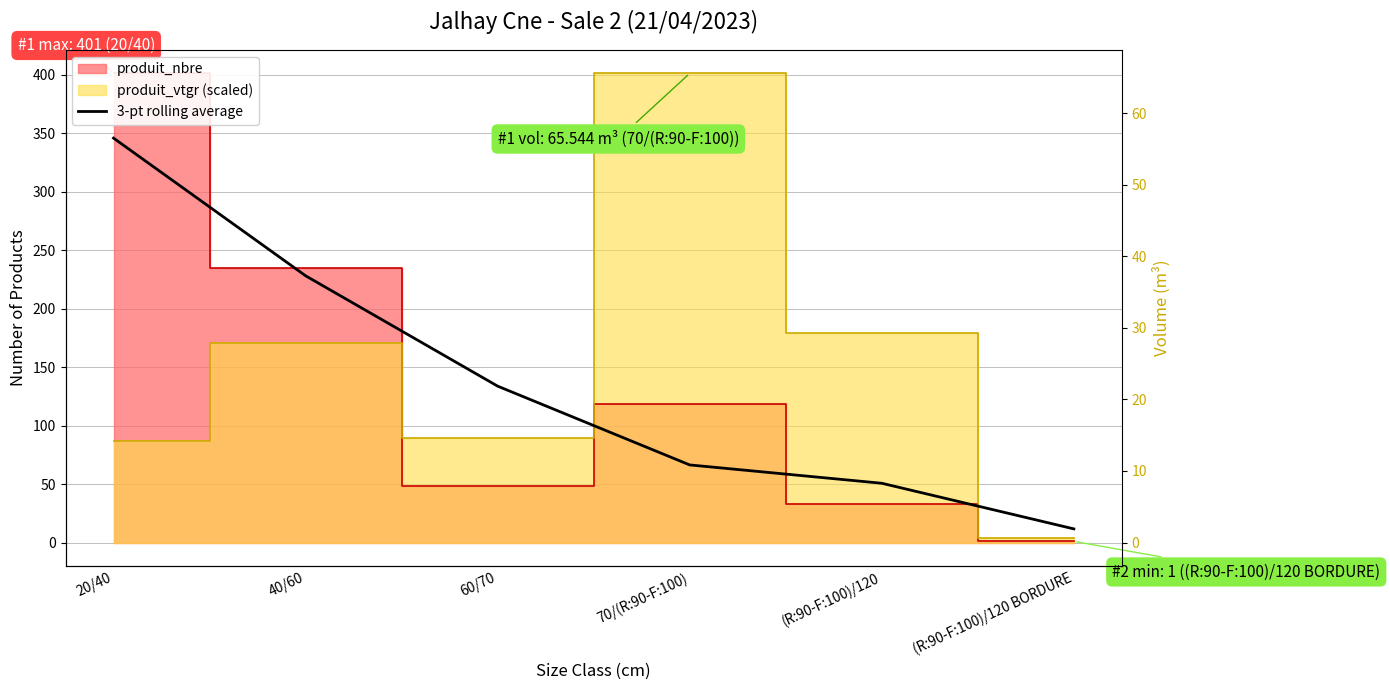

At which category does the chart reach its minimum across all series?

(R:90-F:100)/120 BORDURE